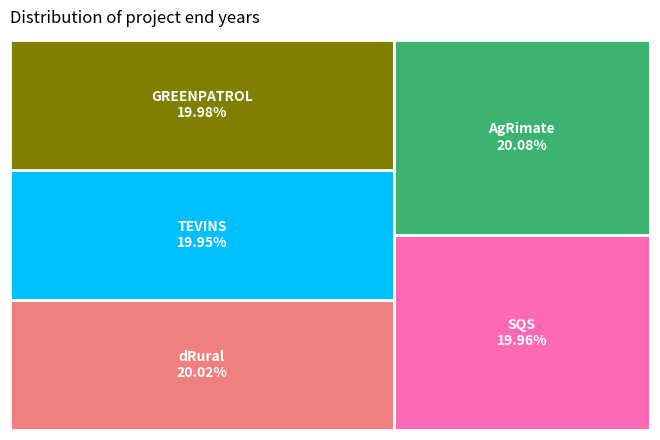

What is the total percentage of dRural and GREENPATROL?

40.0%